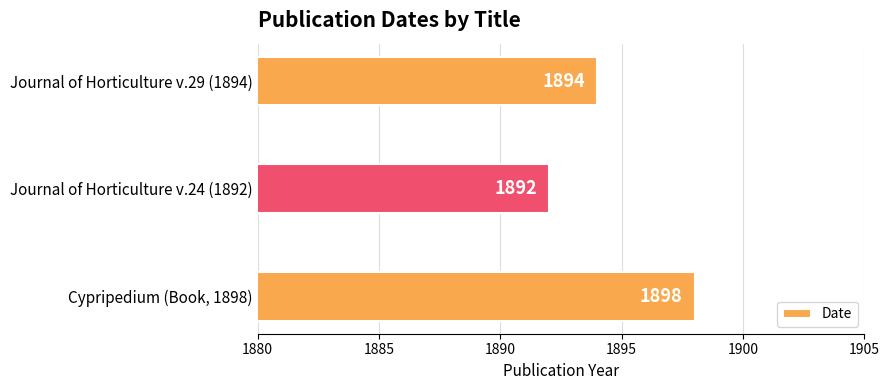

True or false: the data shows 1892 at Journal of Horticulture v.24 (1892).

True